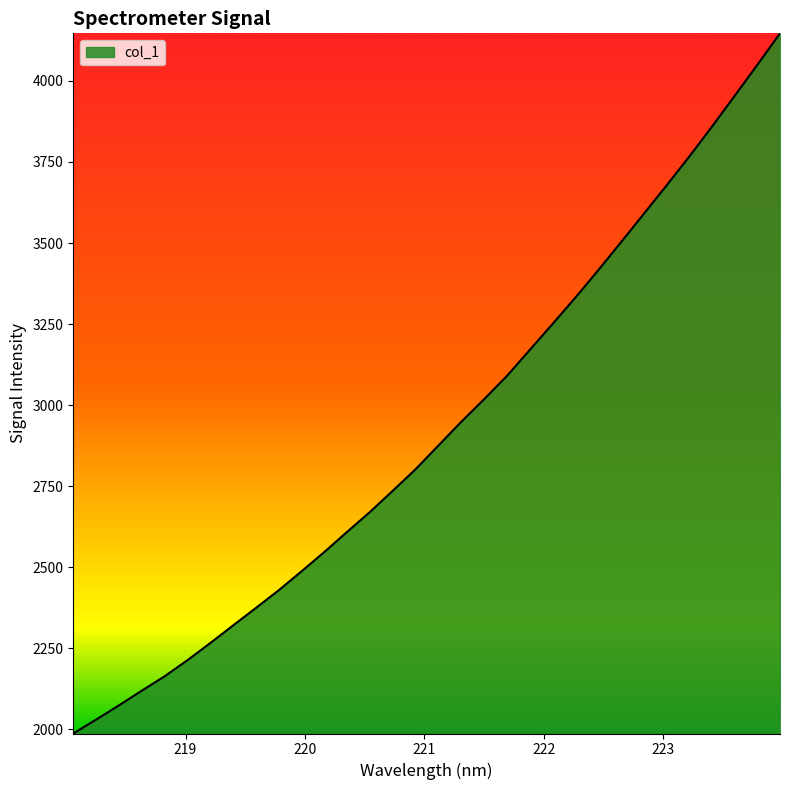

What is the minimum value shown in the chart?

1986.5